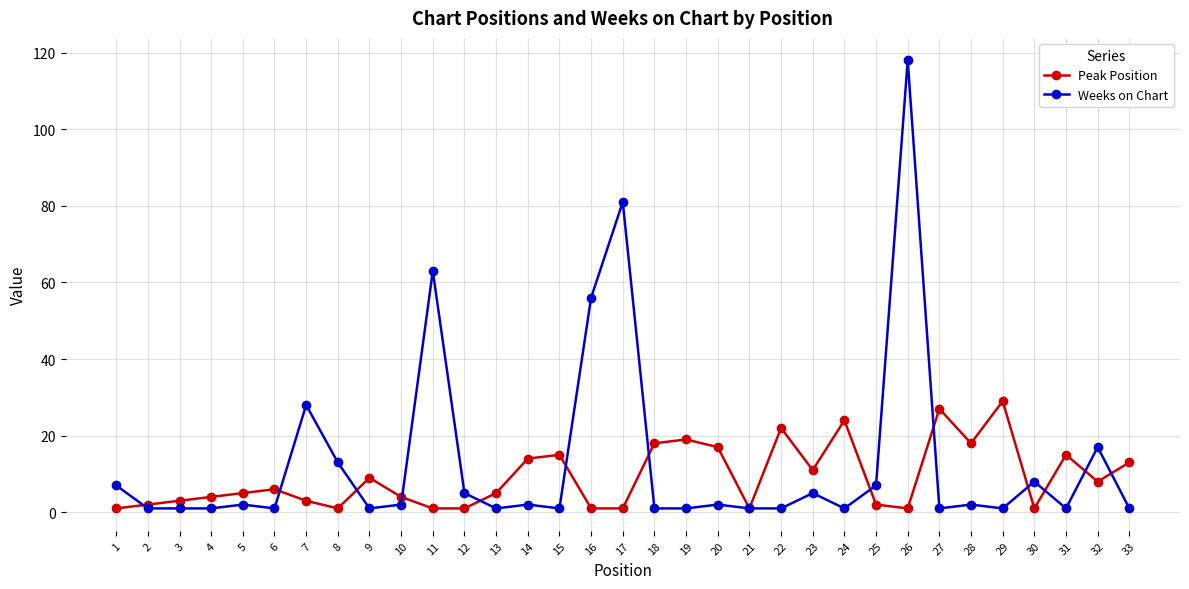

What is the sum of all Weeks on Chart values?

434